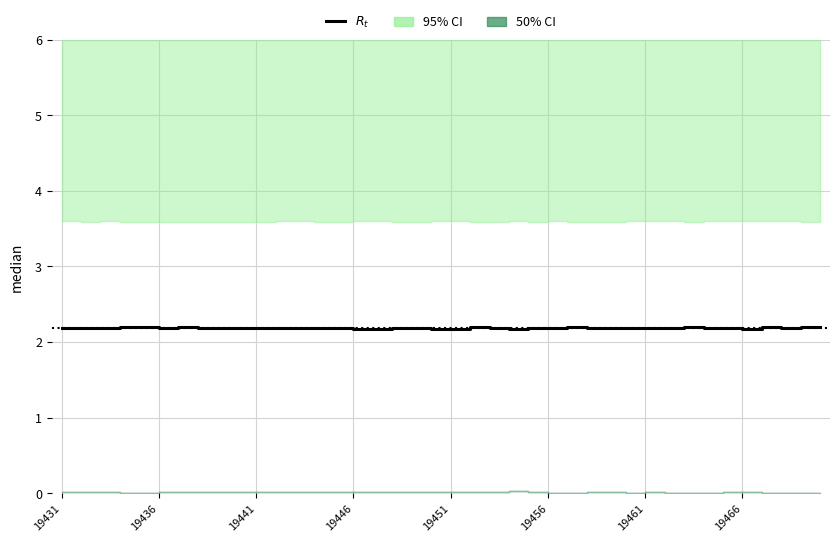

Does the chart display data point markers on the line(s)?

No